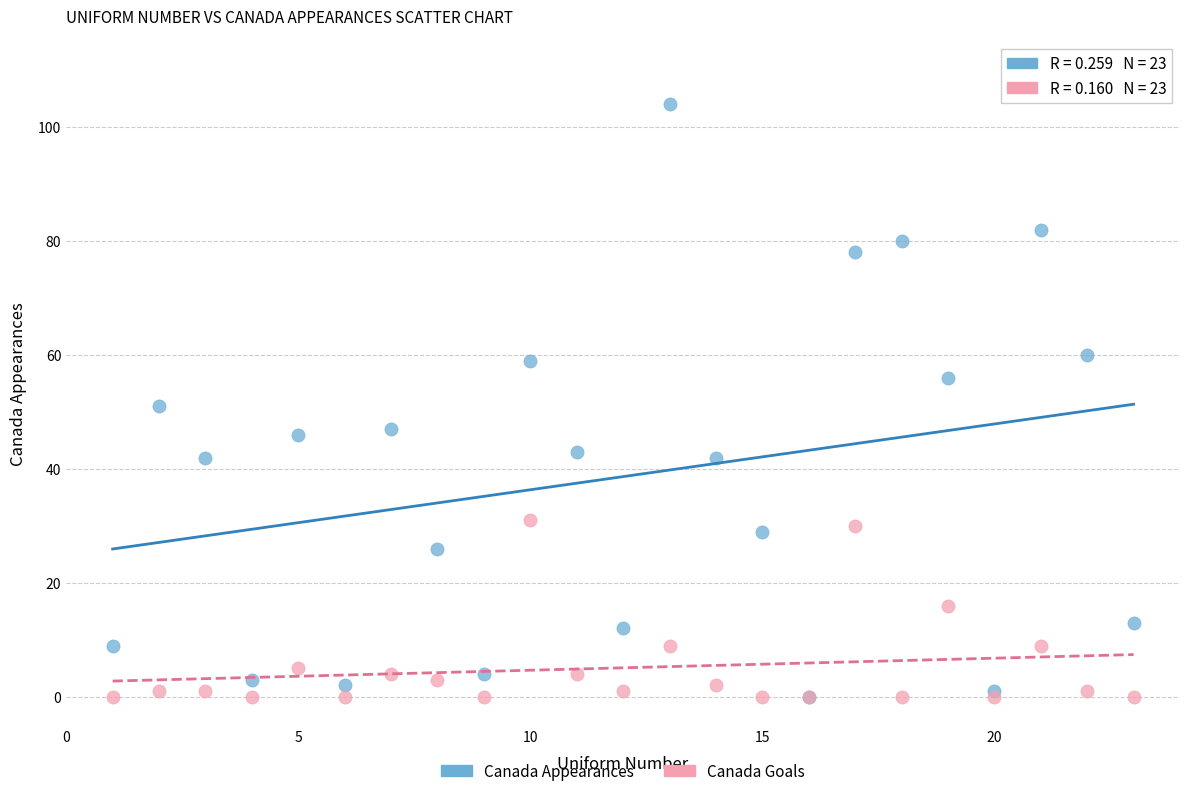

Which series reaches the maximum Y coordinate?

Canada Appearances